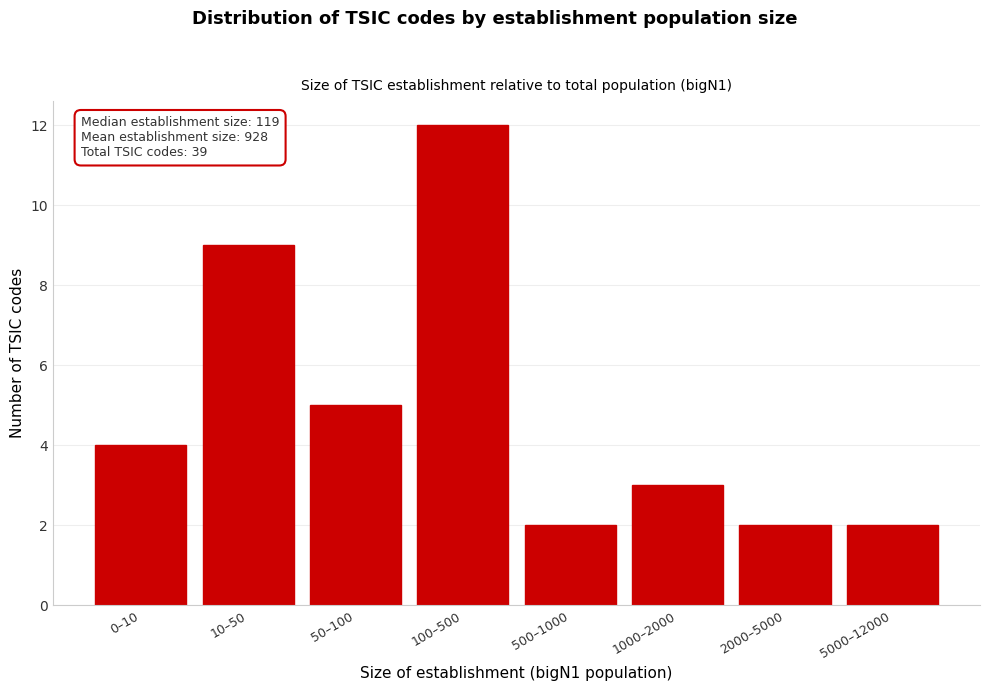

Reading left to right, what are all the values shown in this chart?

0–10=4	10–50=9	50–100=5	100–500=12	500–1000=2	1000–2000=3	2000–5000=2	5000–12000=2